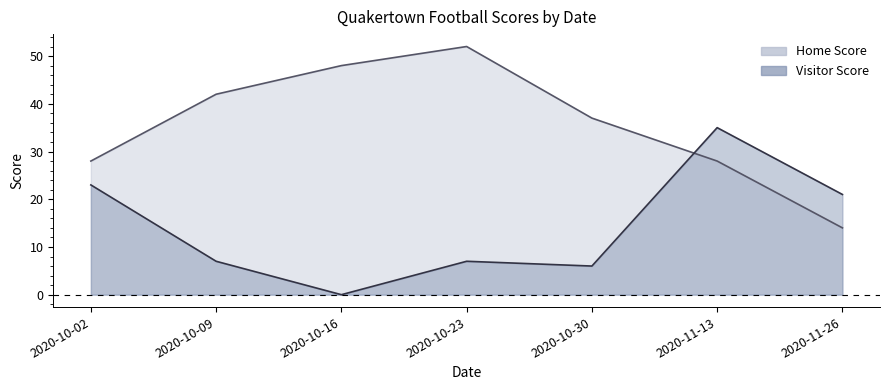

What is the difference between the highest and lowest values at 2020-10-23?

45